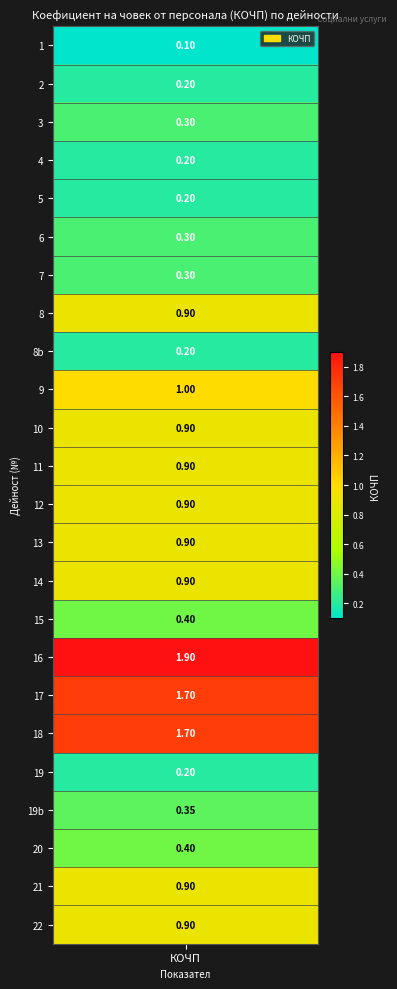

What is the minimum value shown in the chart?

0.1